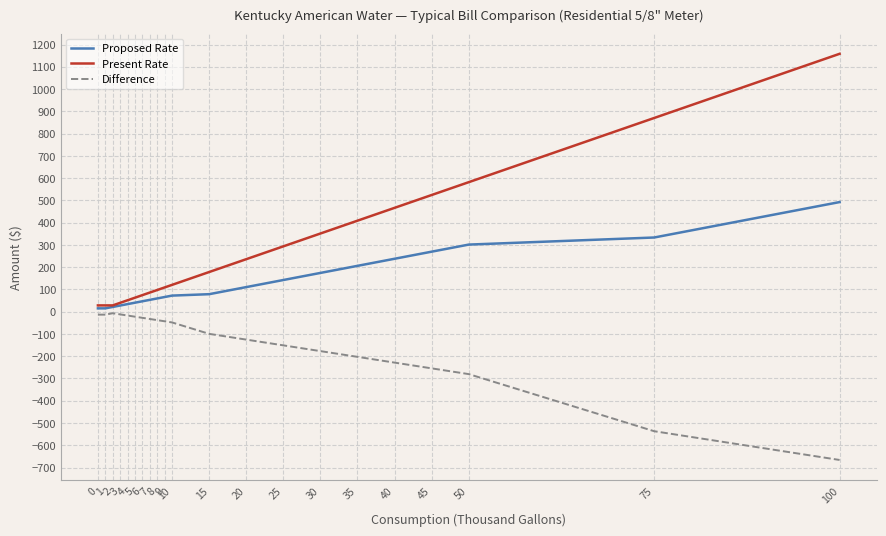

How many distinct data groups are displayed?

3